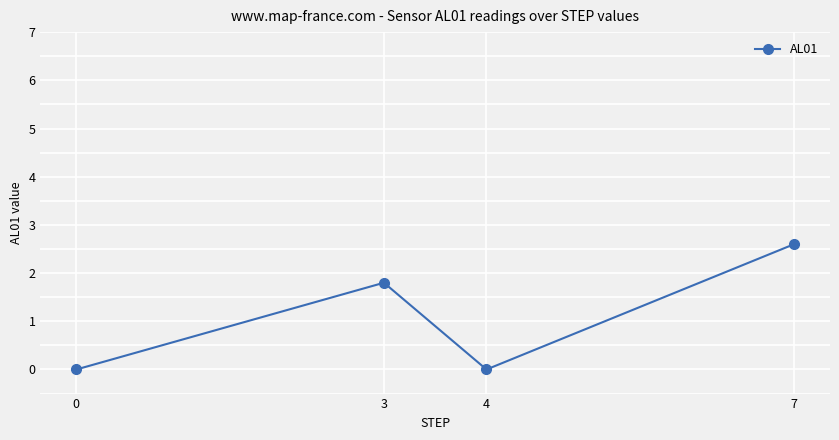

Does the chart have visible grid lines?

Yes